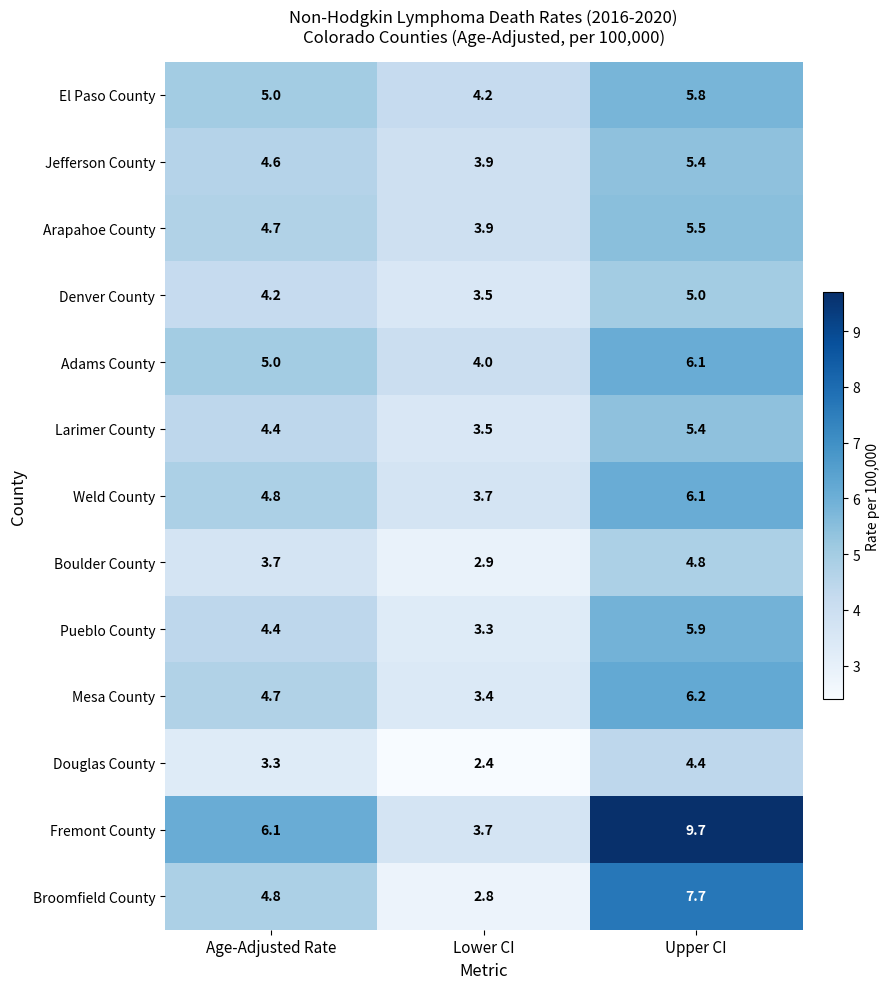

What is the difference between the highest and lowest values at Upper CI?

5.3